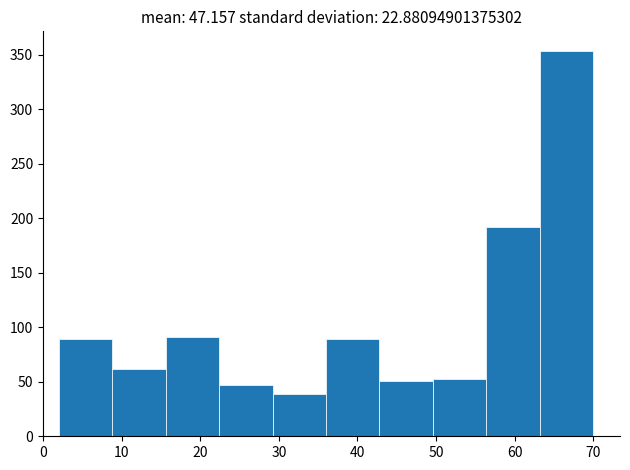

Which range on the x-axis has the tallest bar?

63.2 to 70.0